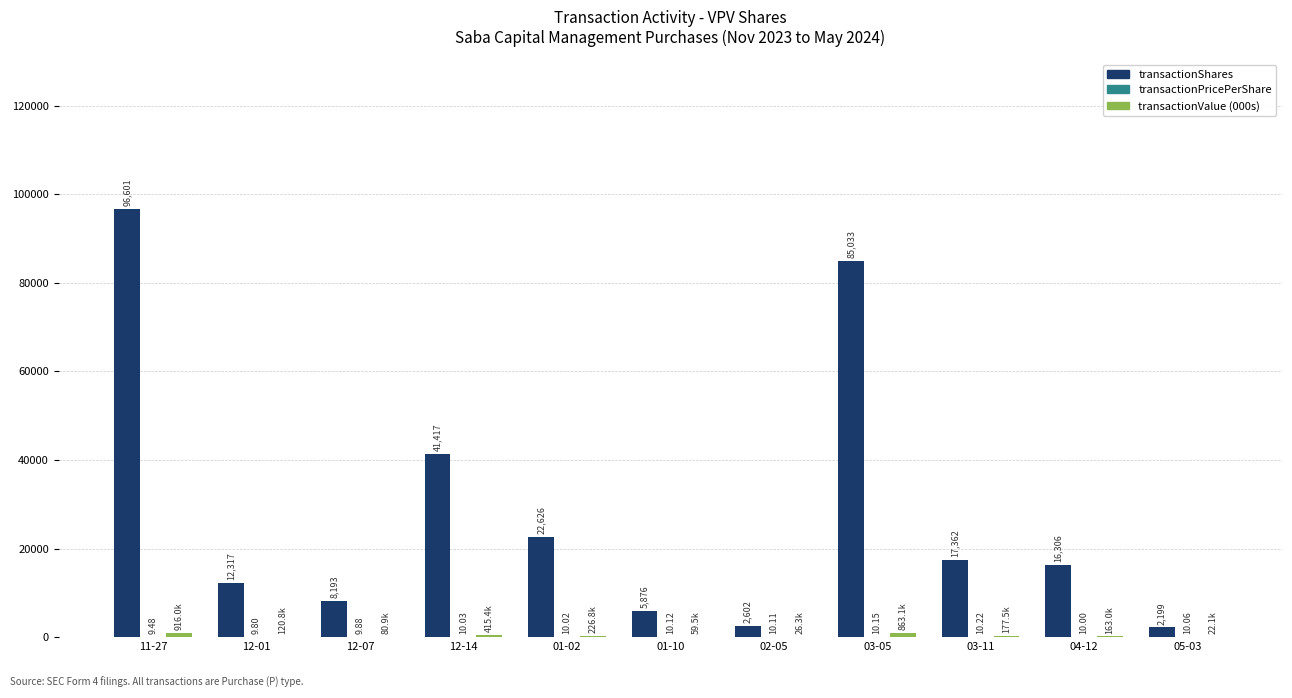

Which series has the largest total across all categories?

transactionShares